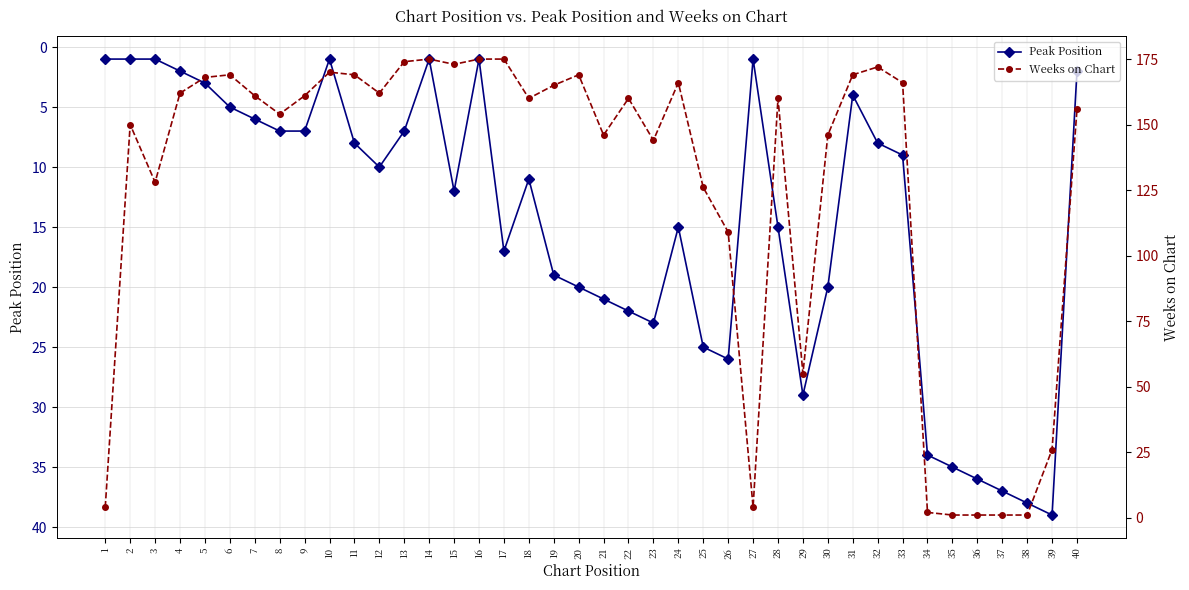

Is it true that Weeks on Chart equals 1 at 38?

True